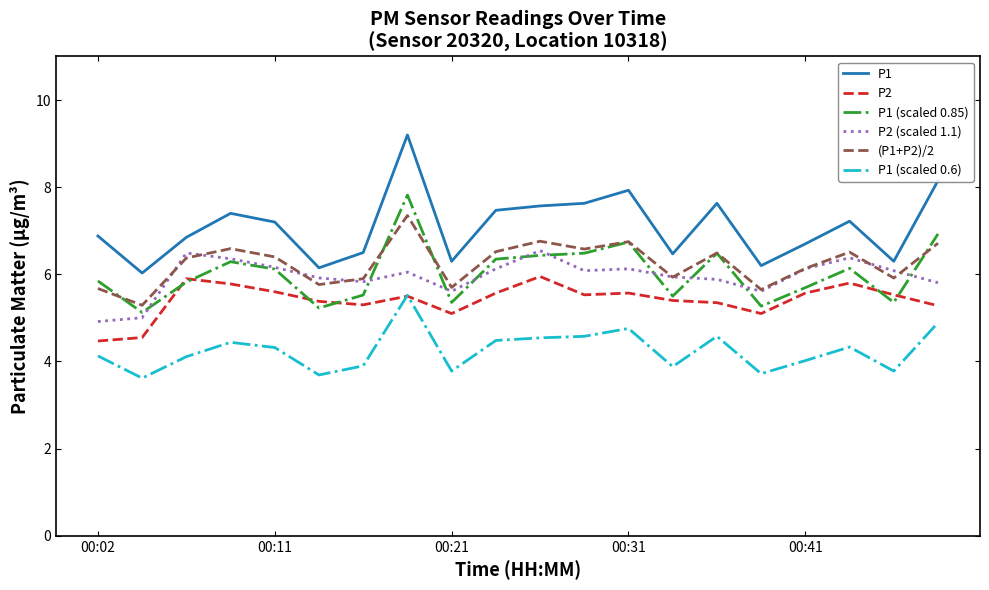

What is the highest value of the P1 (scaled 0.85) series?

7.8